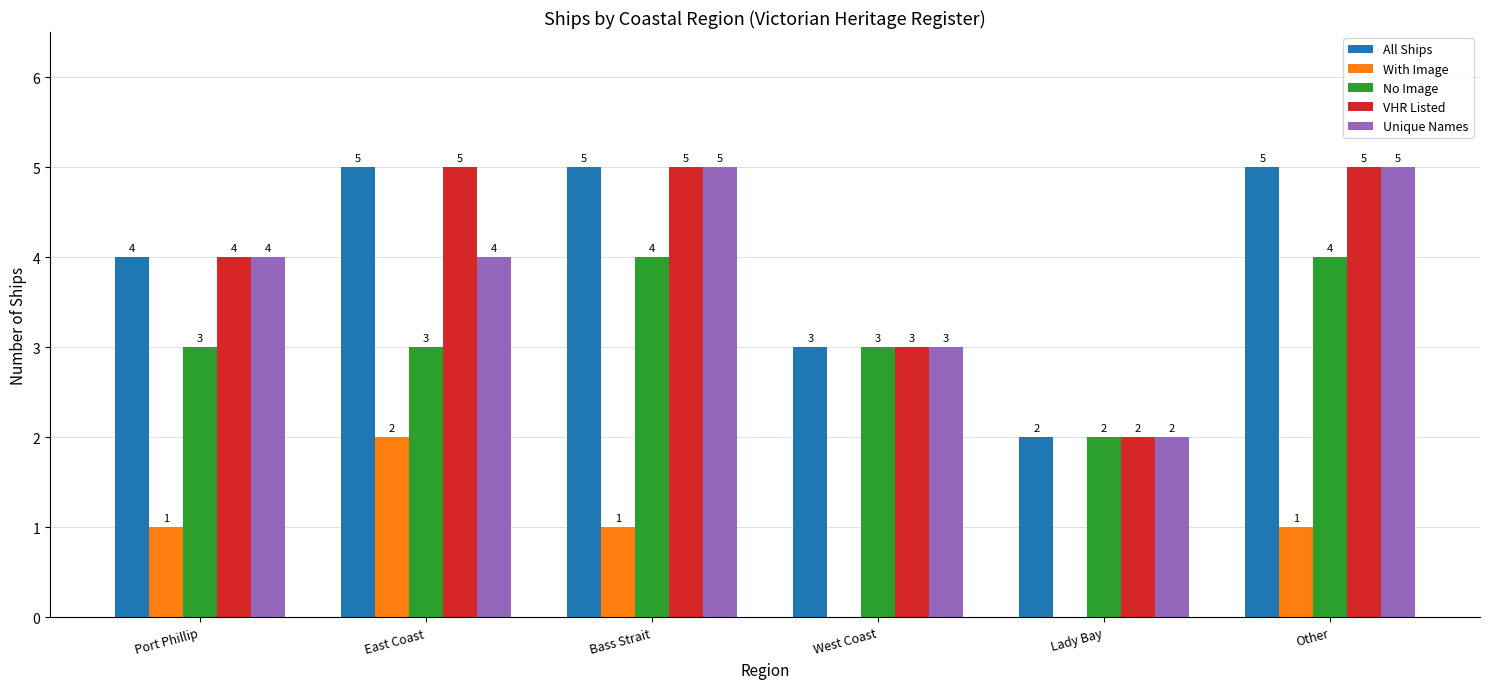

What is the spread (max minus min) of values at East Coast?

3